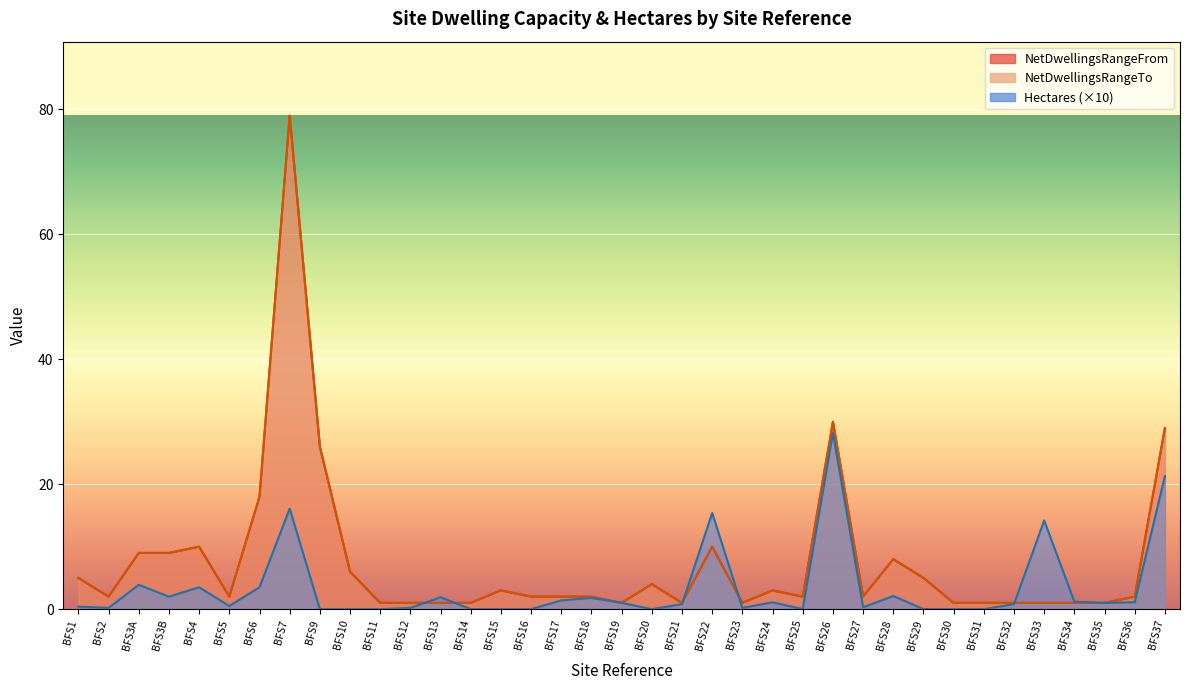

Which category has the highest value across all series?

BFS7